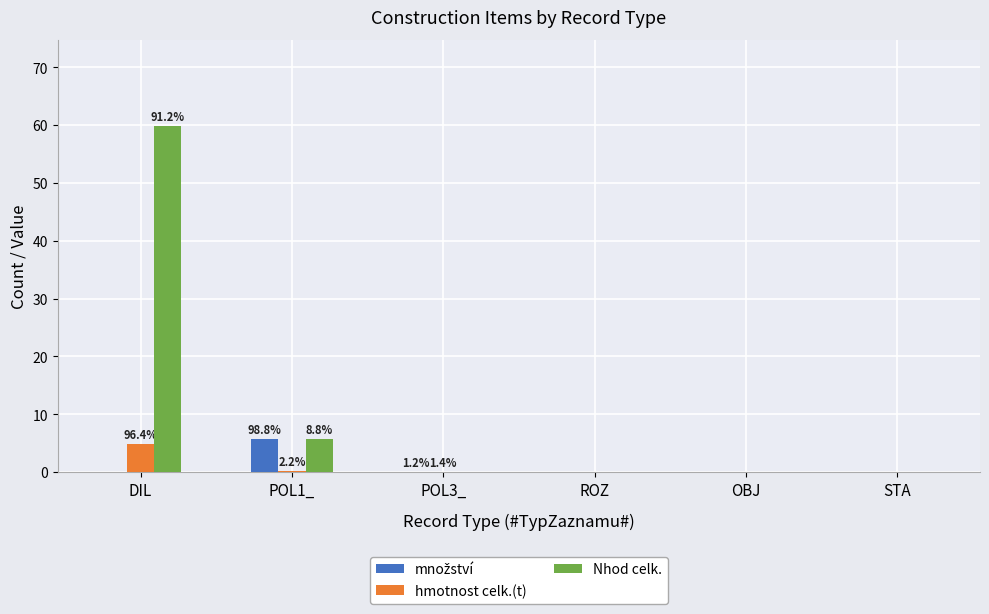

What is the sum of all Nhod celk. values?

65.6